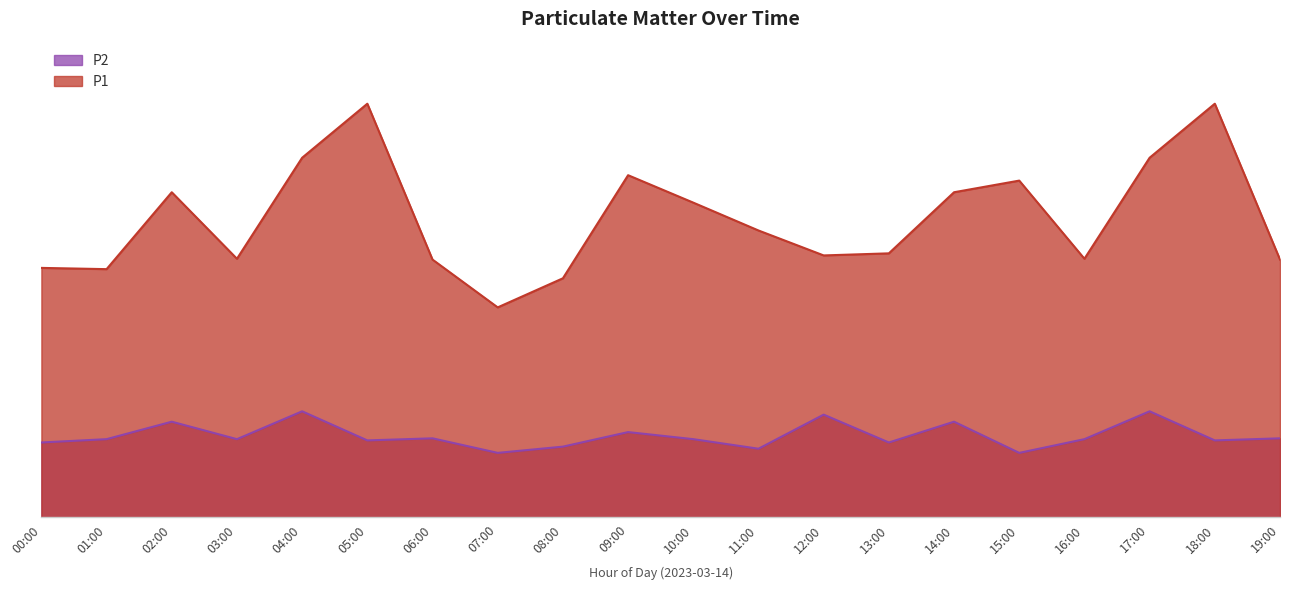

List the series in order of their overall mean, lowest first.

P2, P1